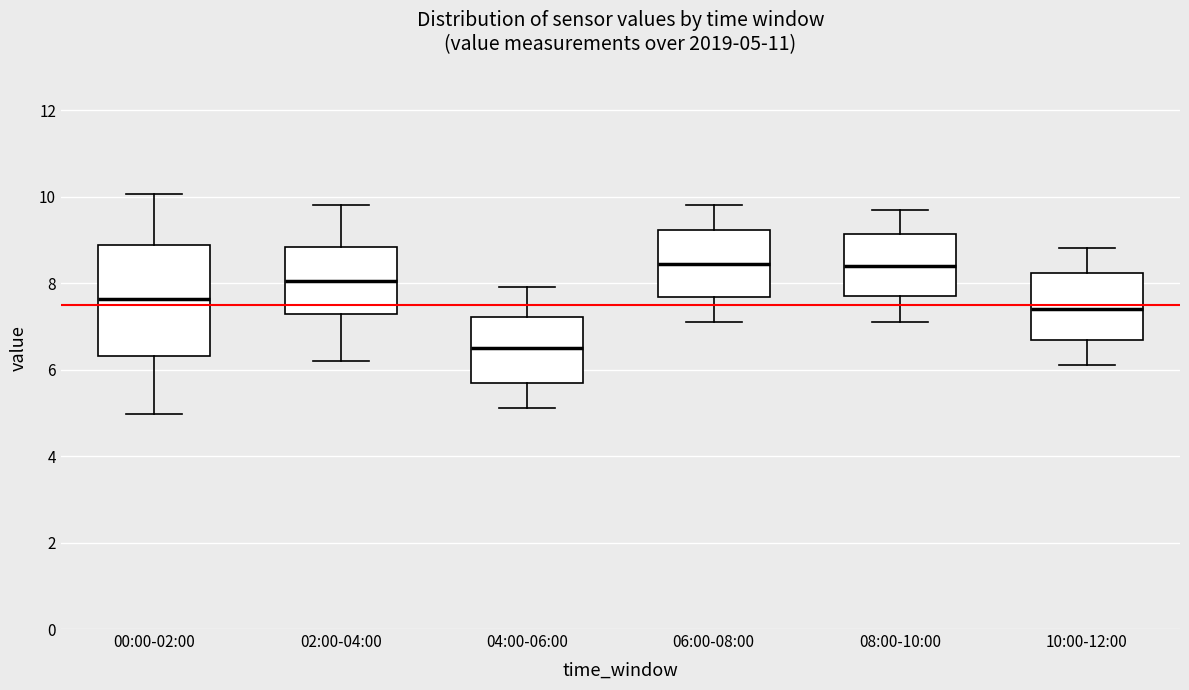

Comparing the boxes themselves (not the whiskers), which one is the tallest?

00:00-02:00